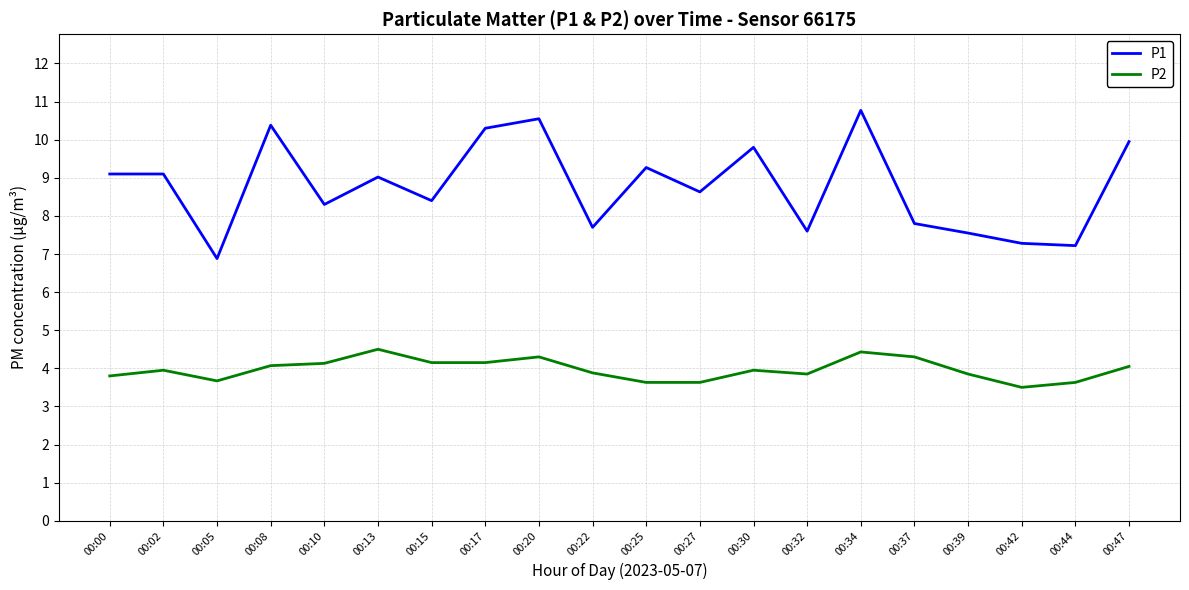

What value does the P2 series have at 00:15?

4.2